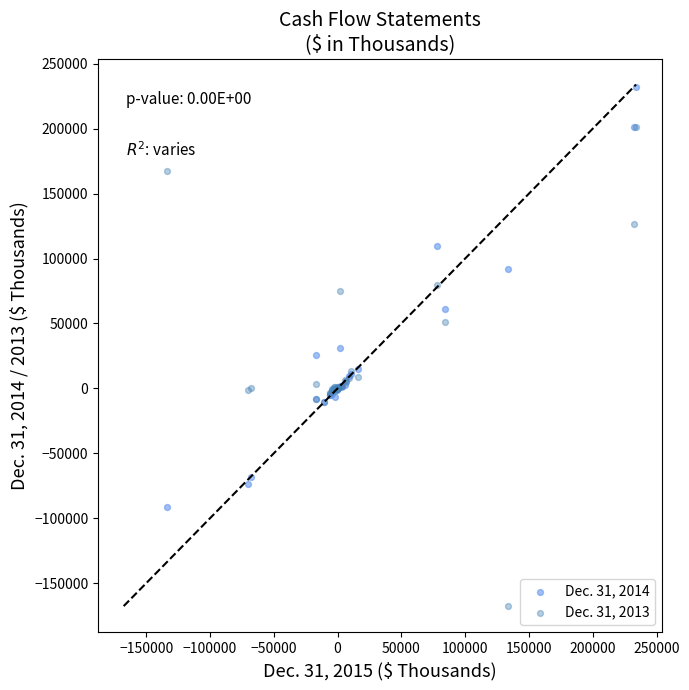

What are all the series names shown in the legend?

Dec. 31, 2014, Dec. 31, 2013